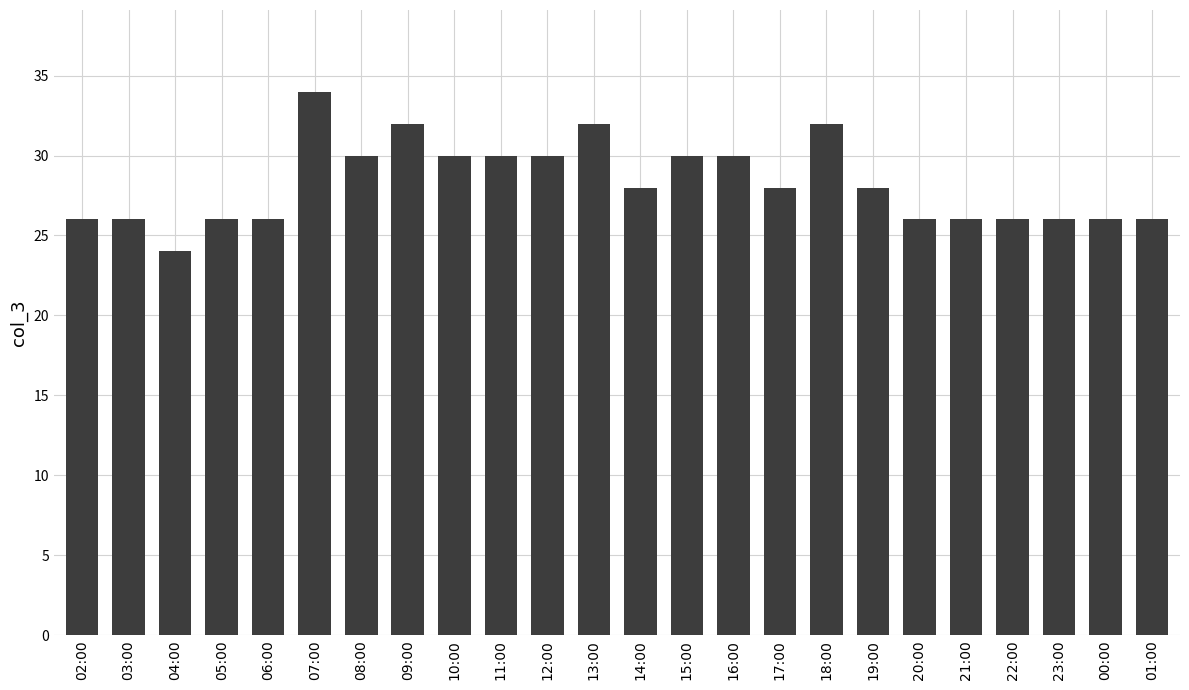

Is it true that the value at 10:00 is 48?

False